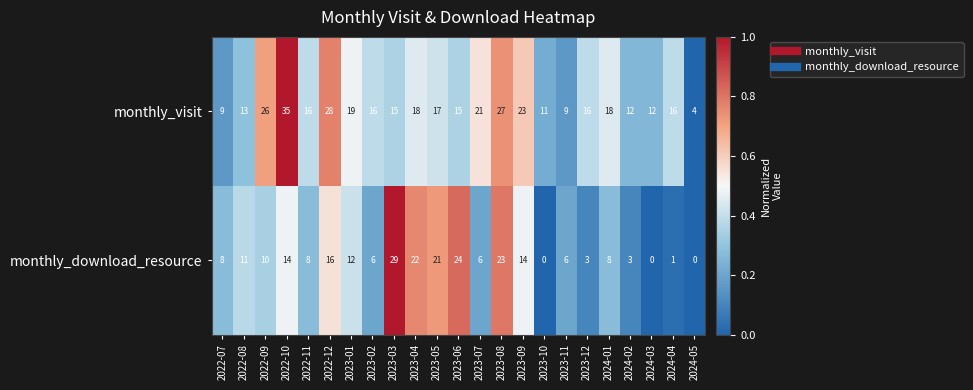

True or false: monthly_visit has a value of 6 at 2023-05.

False